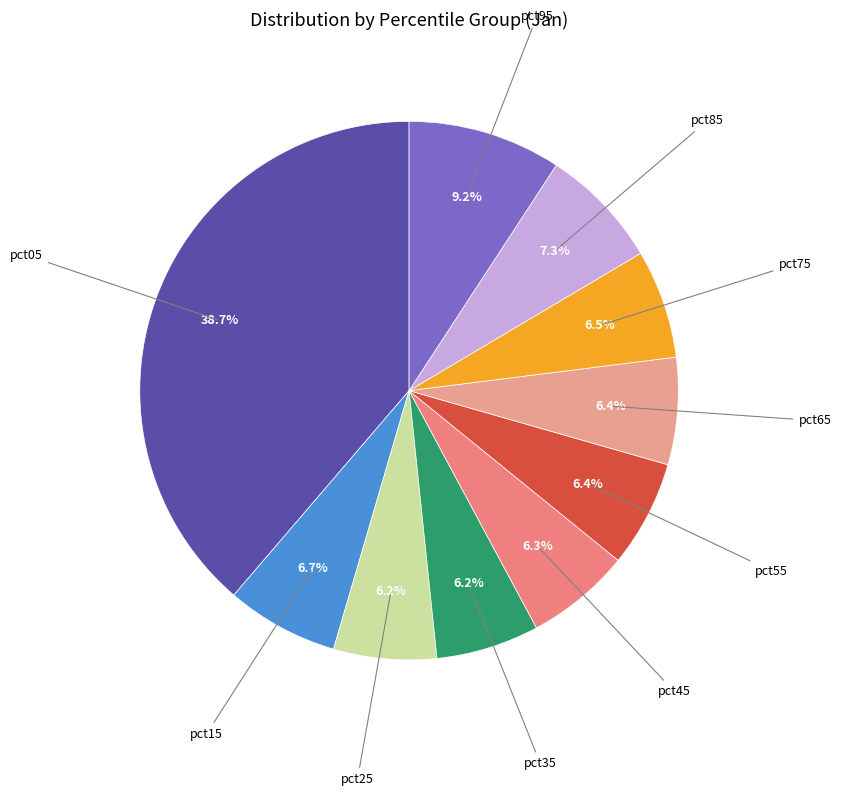

To the nearest percent, what is the combined percentage of pct95 and pct55?

16%